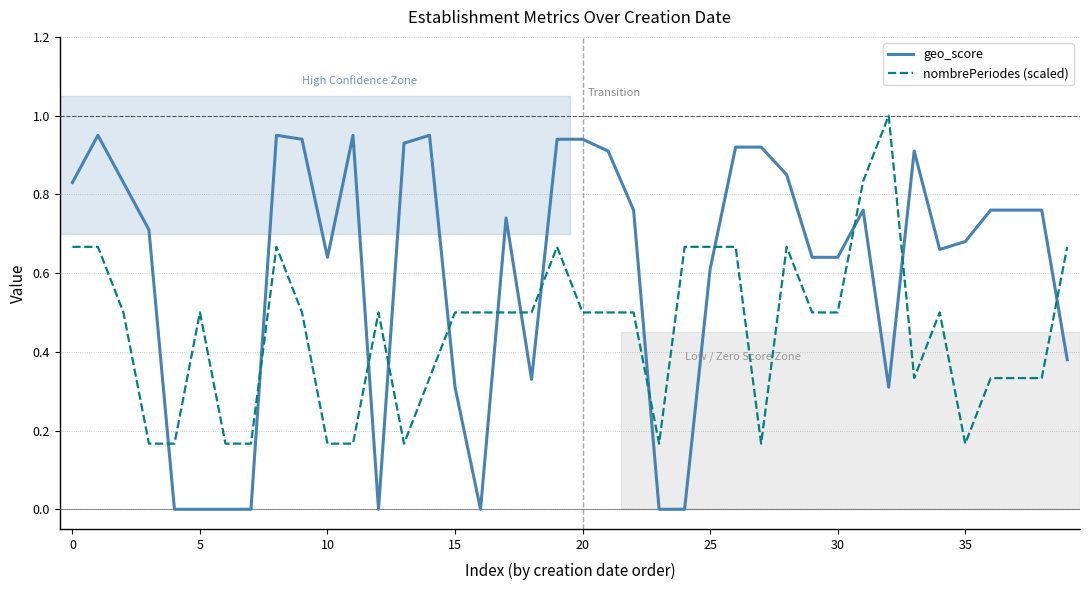

How many times do geo_score and nombrePeriodes (scaled) cross each other?

13